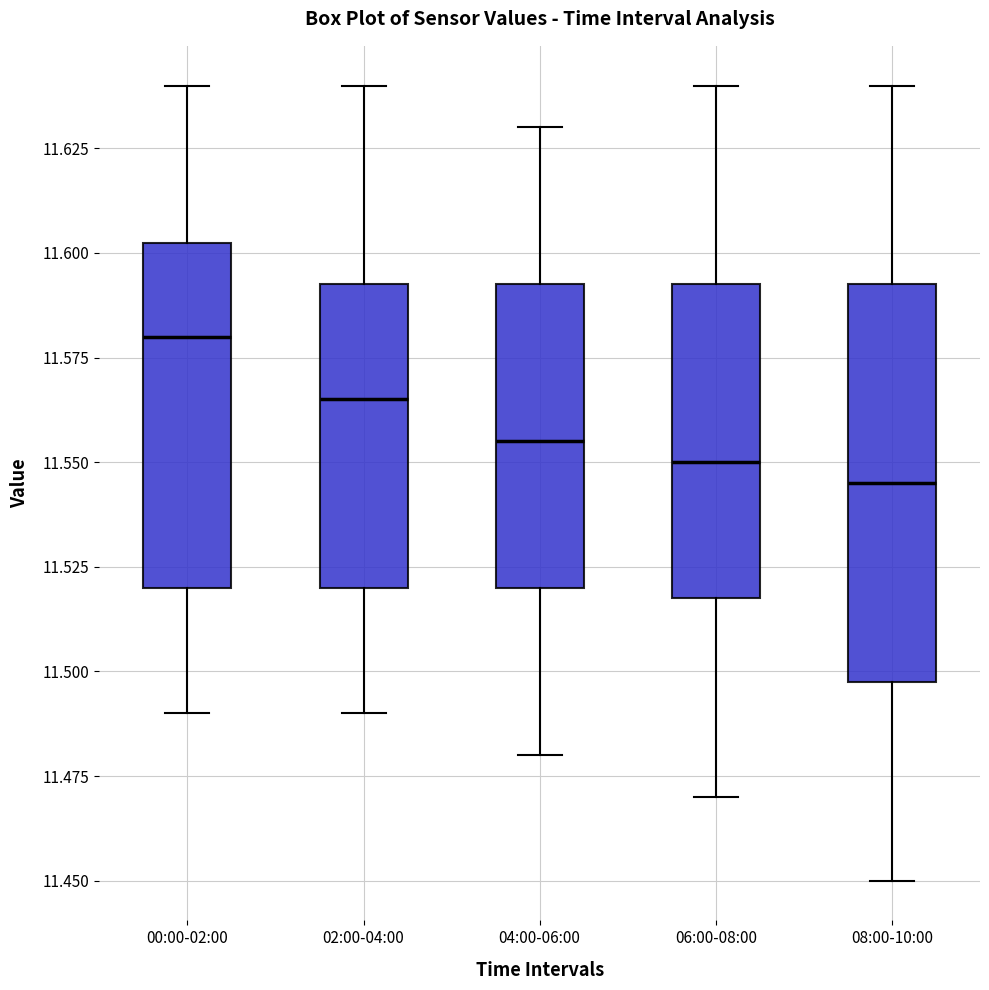

Reading left to right, transcribe this box plot: for each box, give where its median line is, the range the box spans, and where its two whiskers end, as read against the y-axis. The values are not printed on the chart, so give them approximately, as read against the axis.

00:00-02:00: median 11.580, box 11.520 to 11.605, whiskers 11.490 to 11.640
02:00-04:00: median 11.565, box 11.520 to 11.595, whiskers 11.490 to 11.640
04:00-06:00: median 11.555, box 11.520 to 11.595, whiskers 11.480 to 11.630
06:00-08:00: median 11.550, box 11.520 to 11.595, whiskers 11.470 to 11.640
08:00-10:00: median 11.545, box 11.500 to 11.595, whiskers 11.450 to 11.640